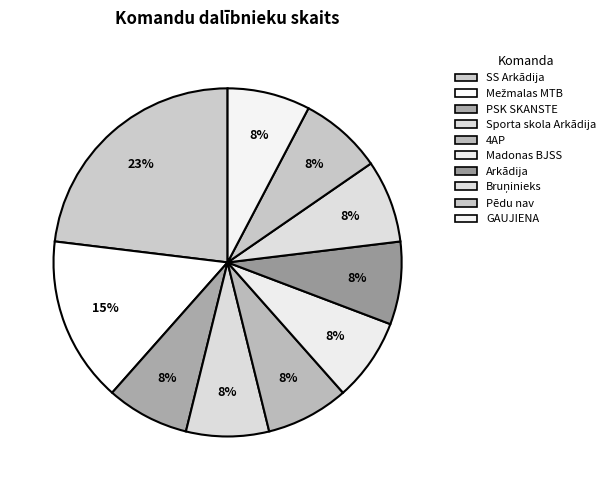

True or false: Madonas BJSS accounts for 1% of the total.

False